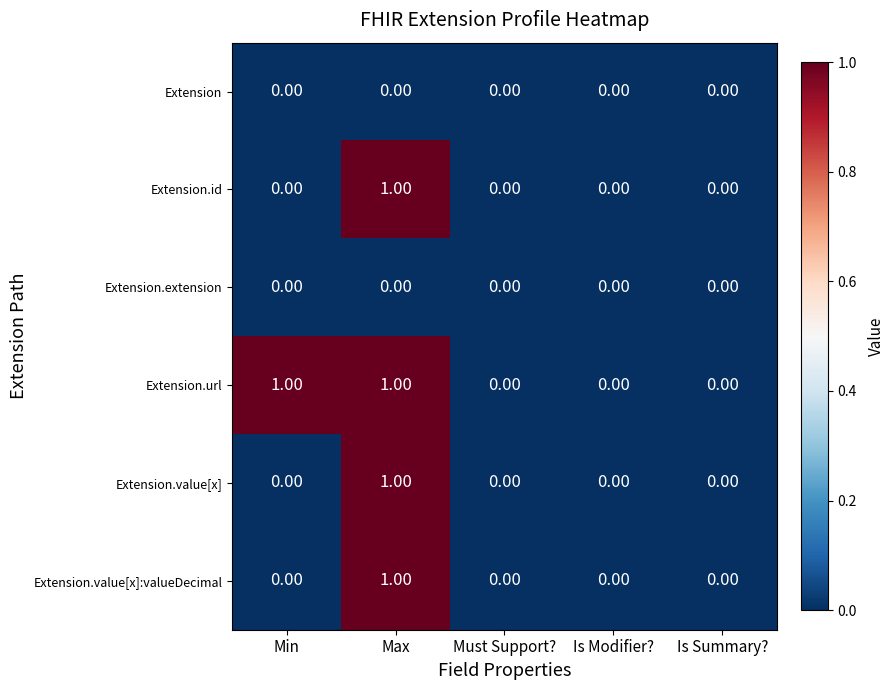

At which category is the sum across all series the highest?

Max